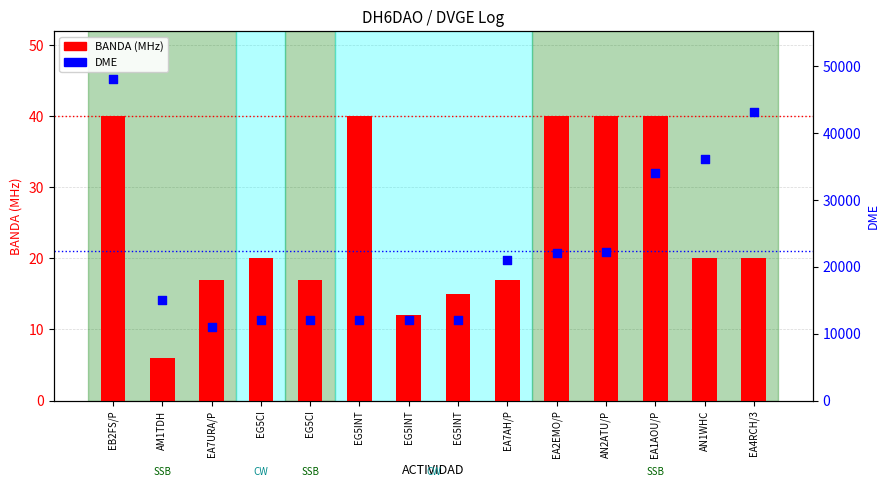

Is the value of DME at EG5INT greater than the value of BANDA (MHz) at AN1WHC?

Yes